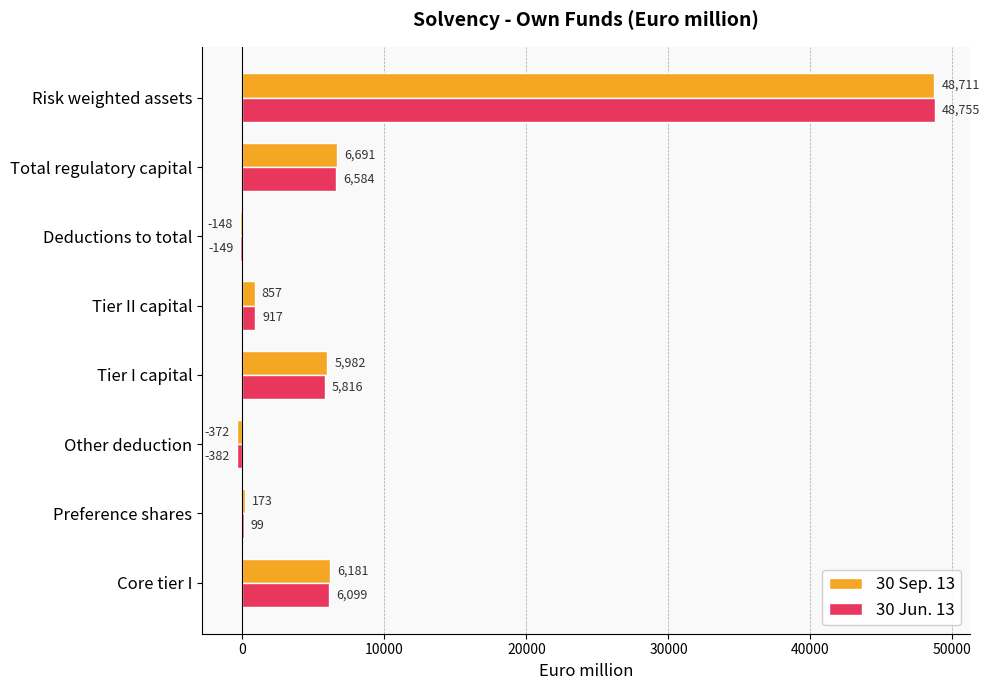

Which category has the highest value in the 30 Jun. 13 series?

Risk weighted assets